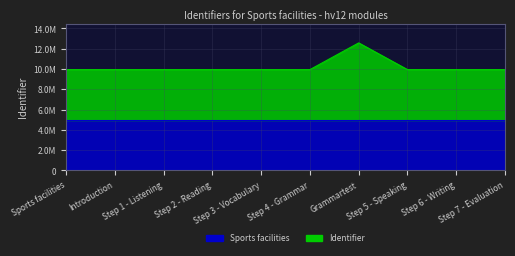

True or false: there are more than 1 points higher than both neighbors.

False